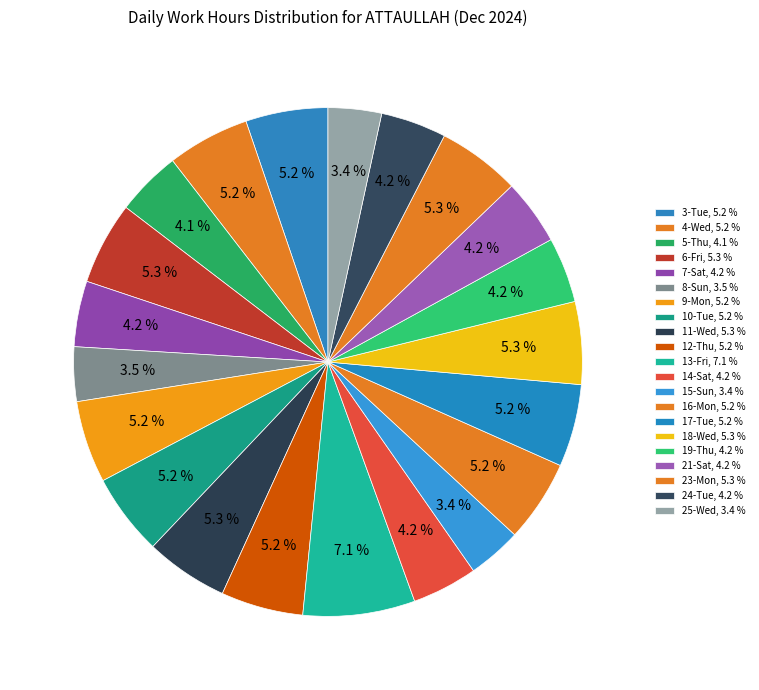

How many slices are in this pie chart?

21